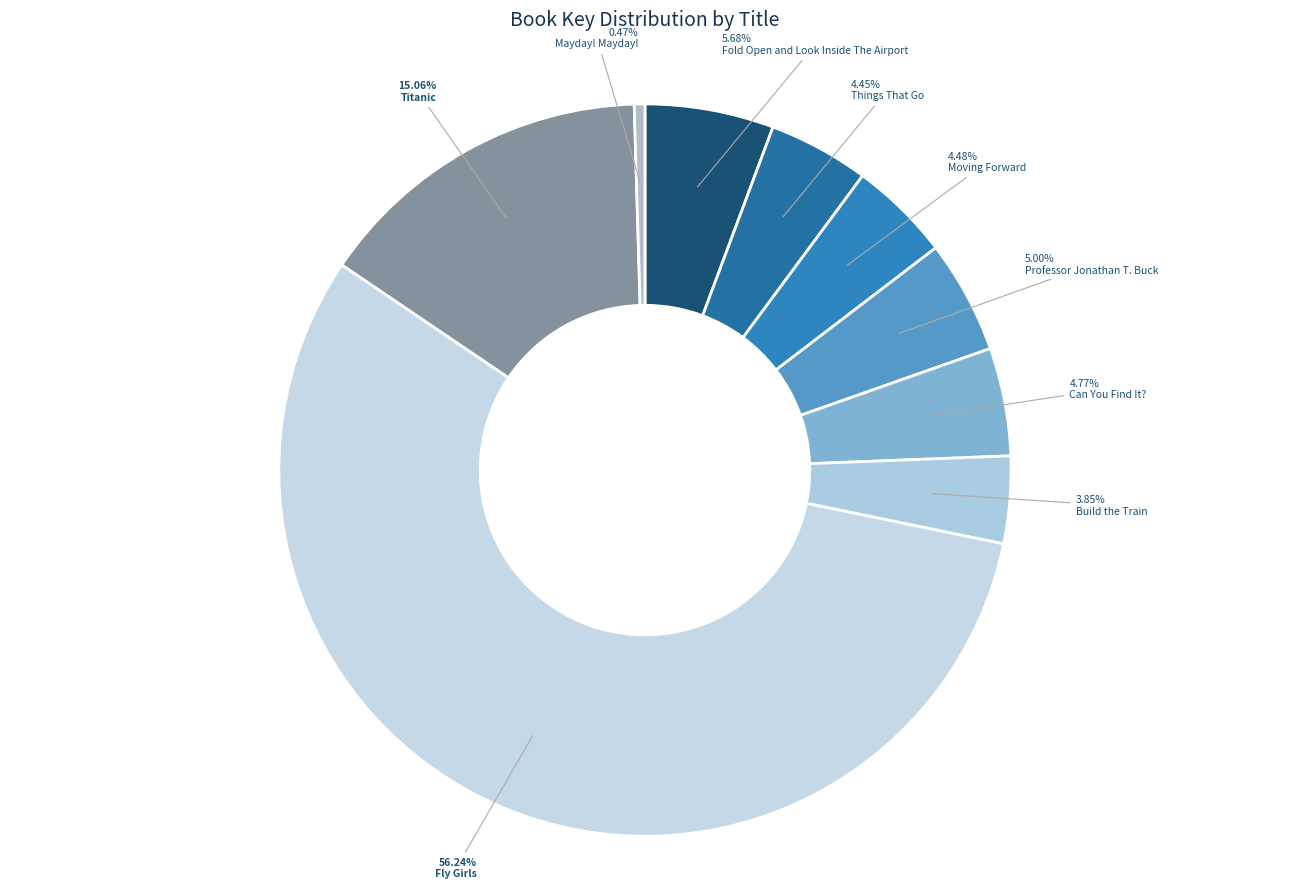

Does any single category account for the majority?

Yes